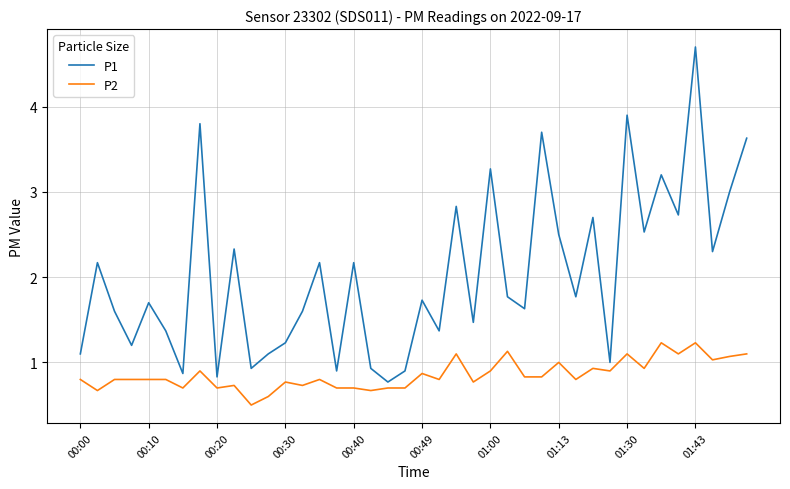

Rank the series by their maximum value, from lowest to highest.

P2, P1